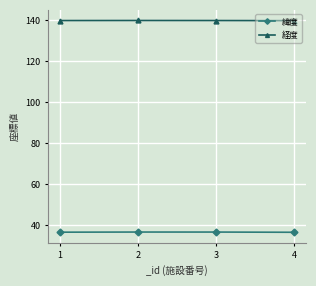

Read the 緯度 value at 2.

36.6